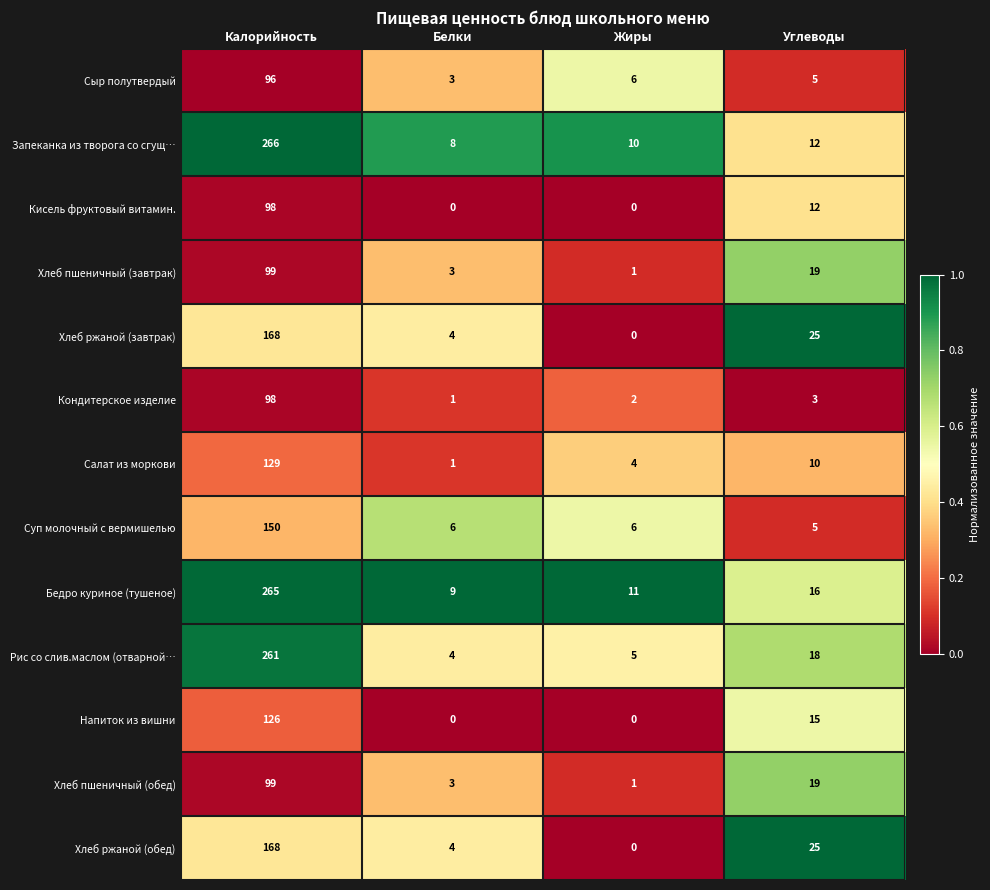

What is the sum of the Хлеб пшеничный (завтрак) values at Углеводы and Жиры?

20